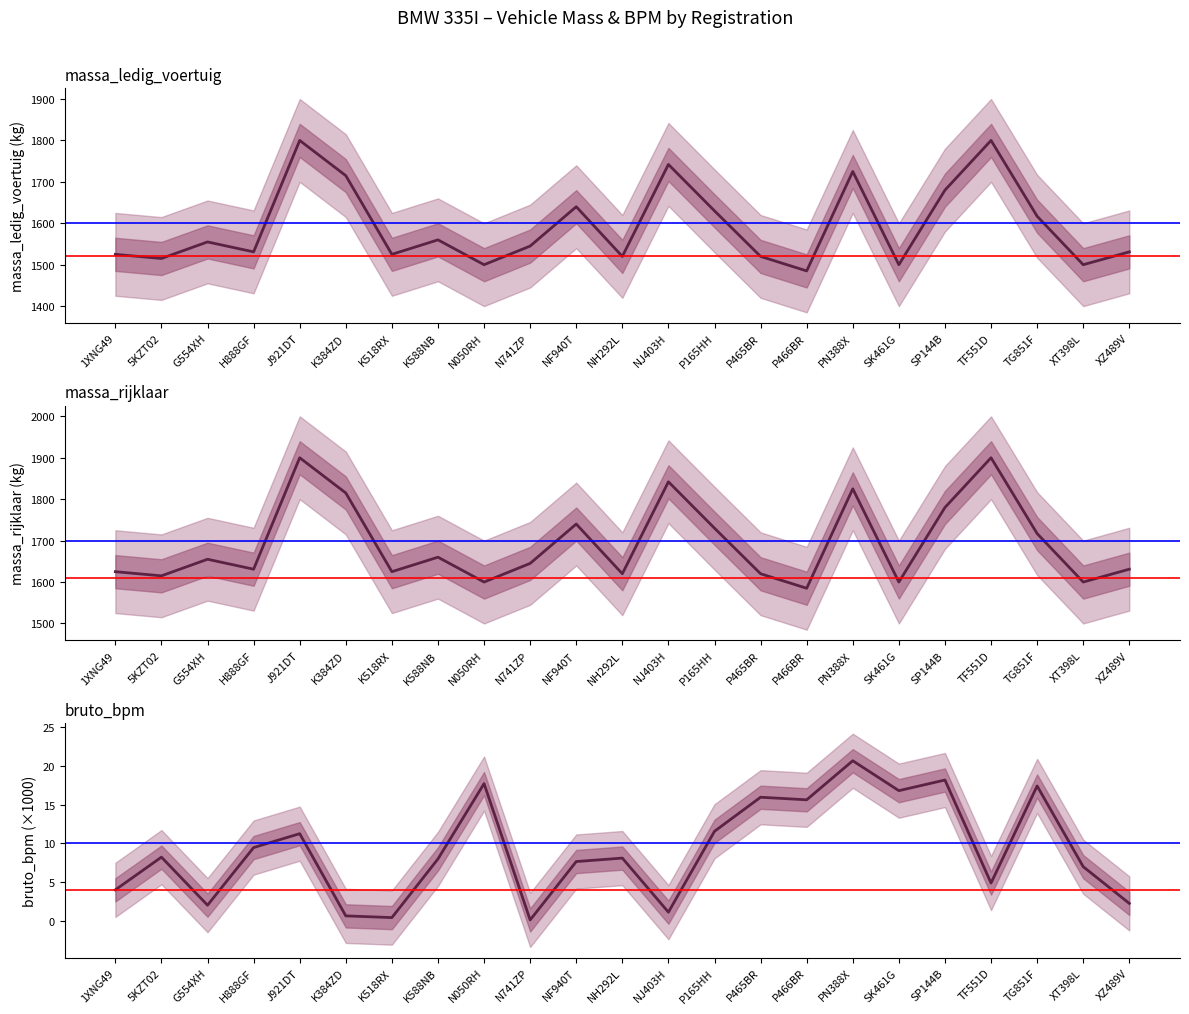

What is the sum of the massa_ledig_voertuig values at XT398L and G554XH?

3055.0